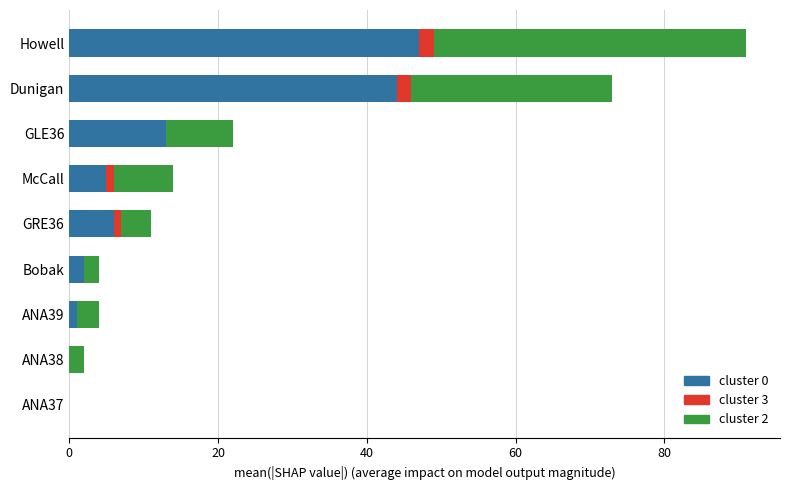

At which category is the sum across all series the highest?

Howell